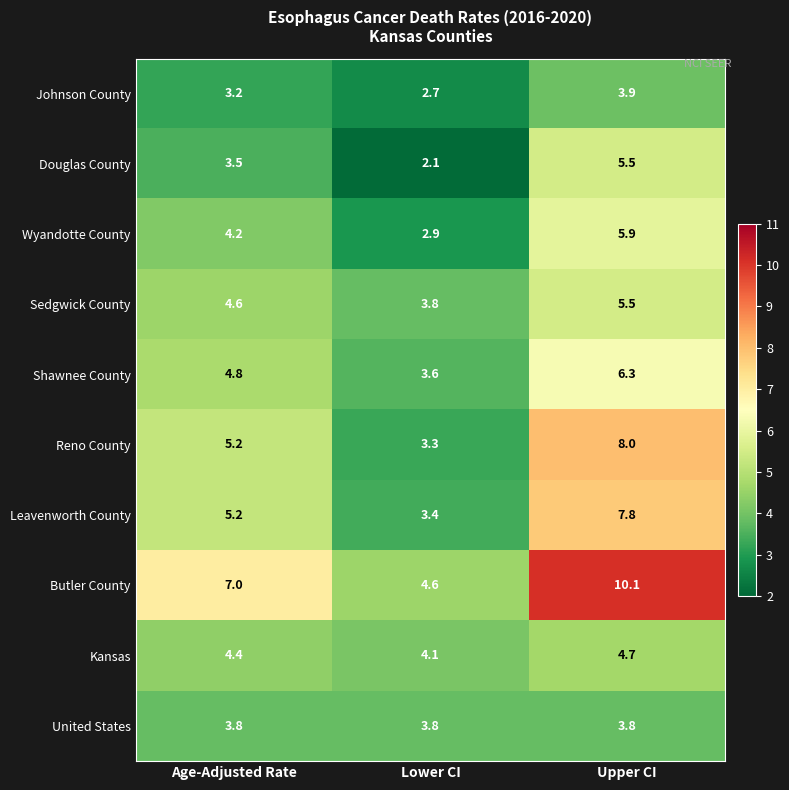

Is it true that Butler County equals 4.6 at Lower CI?

True